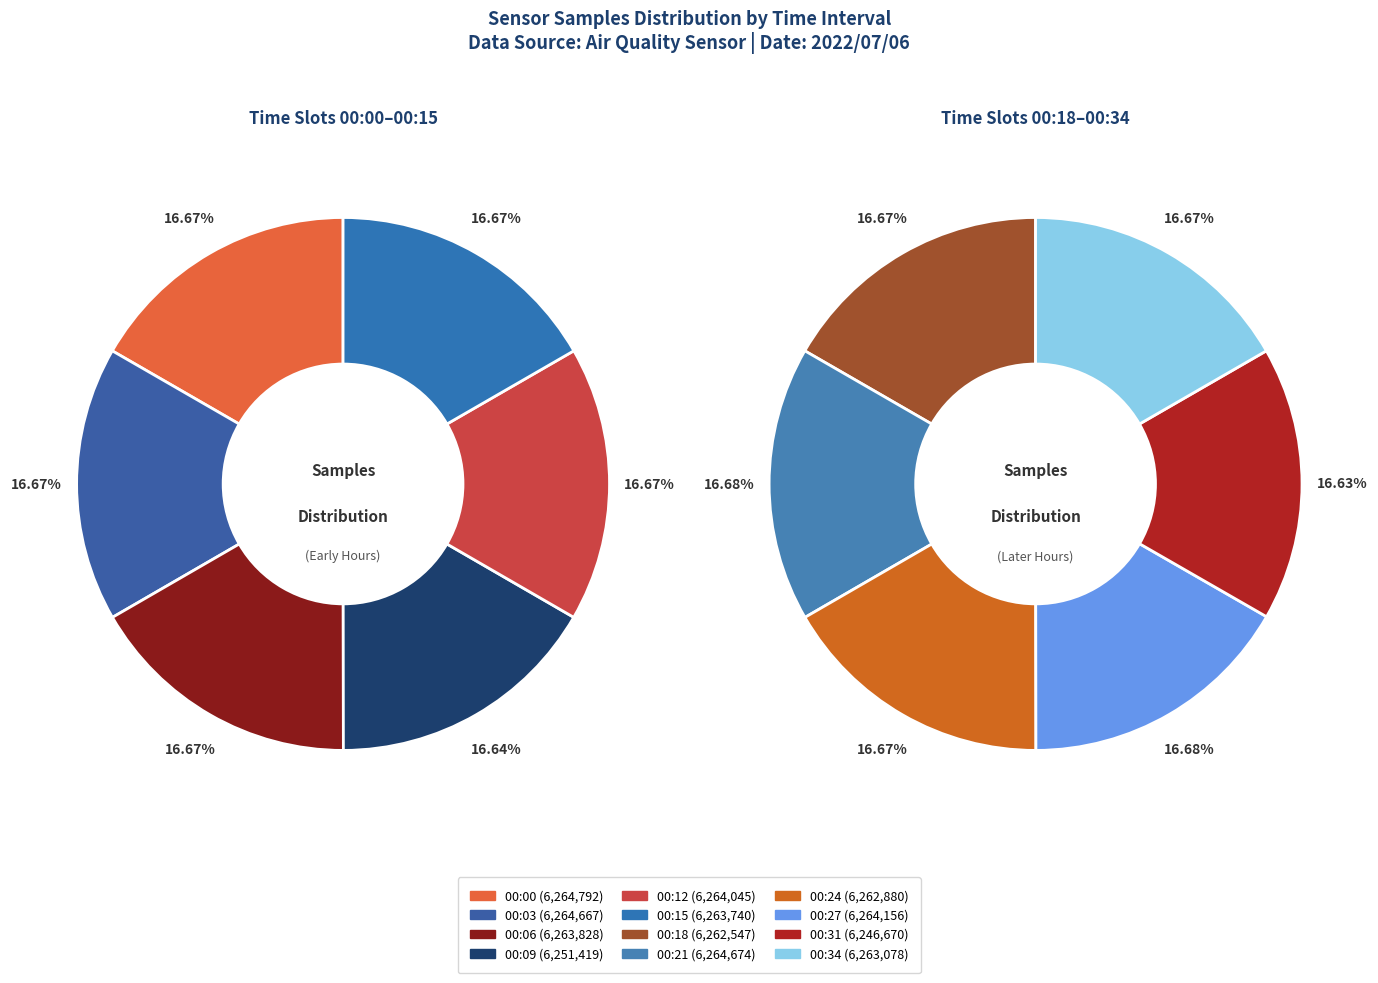

Rank the categories by value from lowest to highest.

00:31, 00:09, 00:18, 00:24, 00:34, 00:15, 00:06, 00:12, 00:27, 00:03, 00:21, 00:00